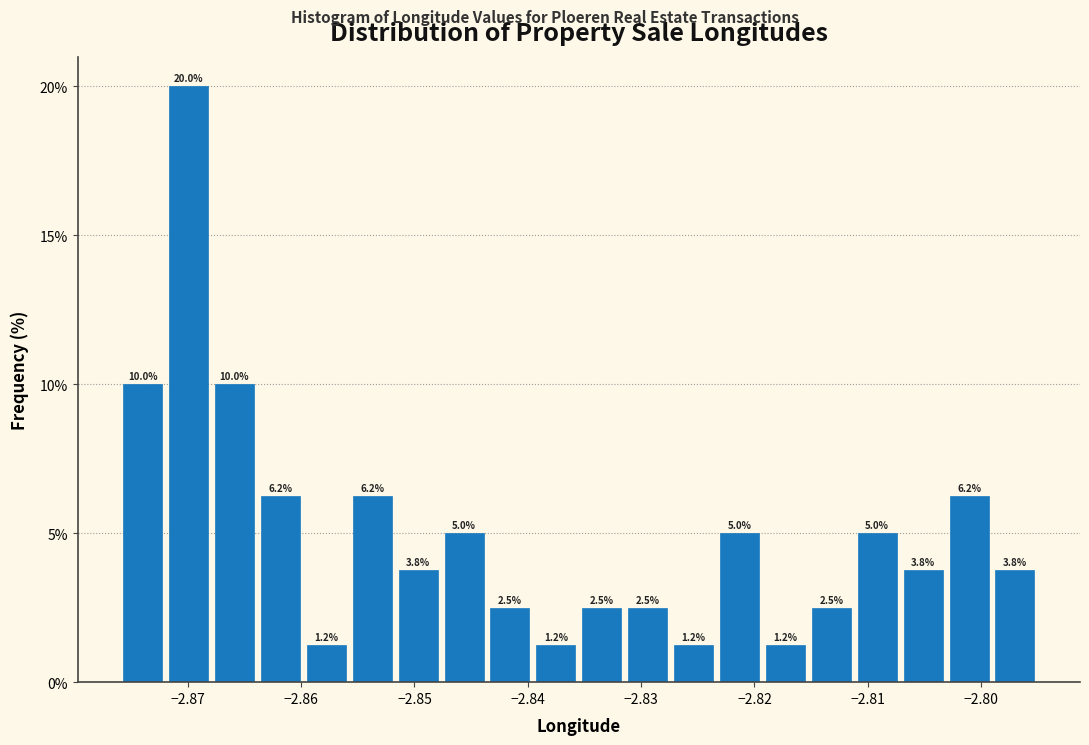

Reading left to right, list every bar in this chart as the range it spans on the x-axis followed by its height. The bar edges are not printed on the chart, so give them approximately, as read against the axis.

-2.876 to -2.872: 10.0
-2.872 to -2.868: 20.0
-2.868 to -2.864: 10.0
-2.864 to -2.860: 6.2
-2.860 to -2.856: 1.2
-2.856 to -2.852: 6.2
-2.852 to -2.848: 3.8
-2.848 to -2.844: 5.0
-2.844 to -2.840: 2.5
-2.840 to -2.835: 1.2
-2.835 to -2.831: 2.5
-2.831 to -2.827: 2.5
-2.827 to -2.823: 1.2
-2.823 to -2.819: 5.0
-2.819 to -2.815: 1.2
-2.815 to -2.811: 2.5
-2.811 to -2.807: 5.0
-2.807 to -2.803: 3.8
-2.803 to -2.799: 6.2
-2.799 to -2.795: 3.8